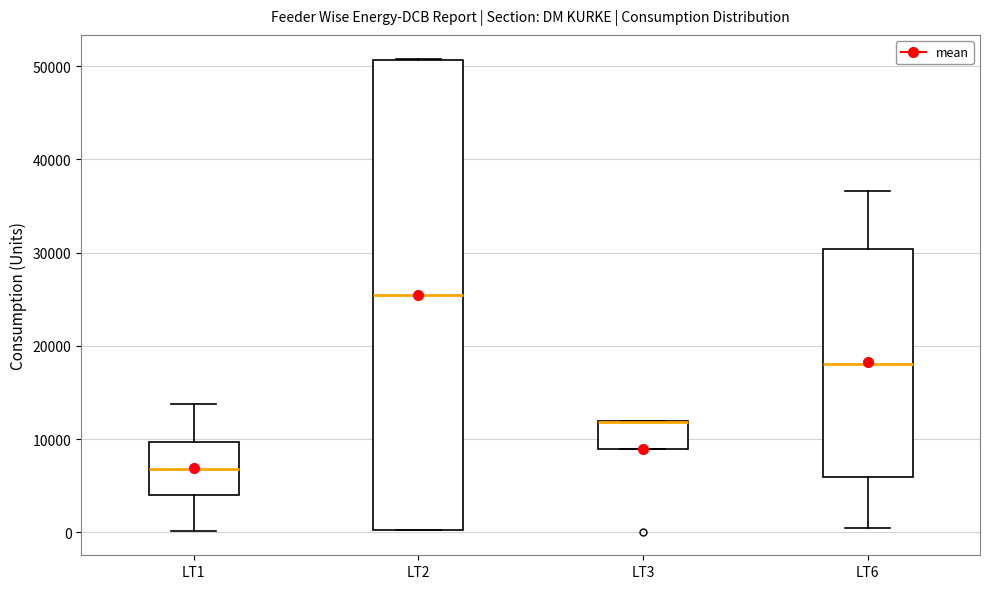

Where does the upper whisker of the box for LT6 end on the y-axis? The values are not printed on the chart, so give them approximately, as read against the axis.

37000